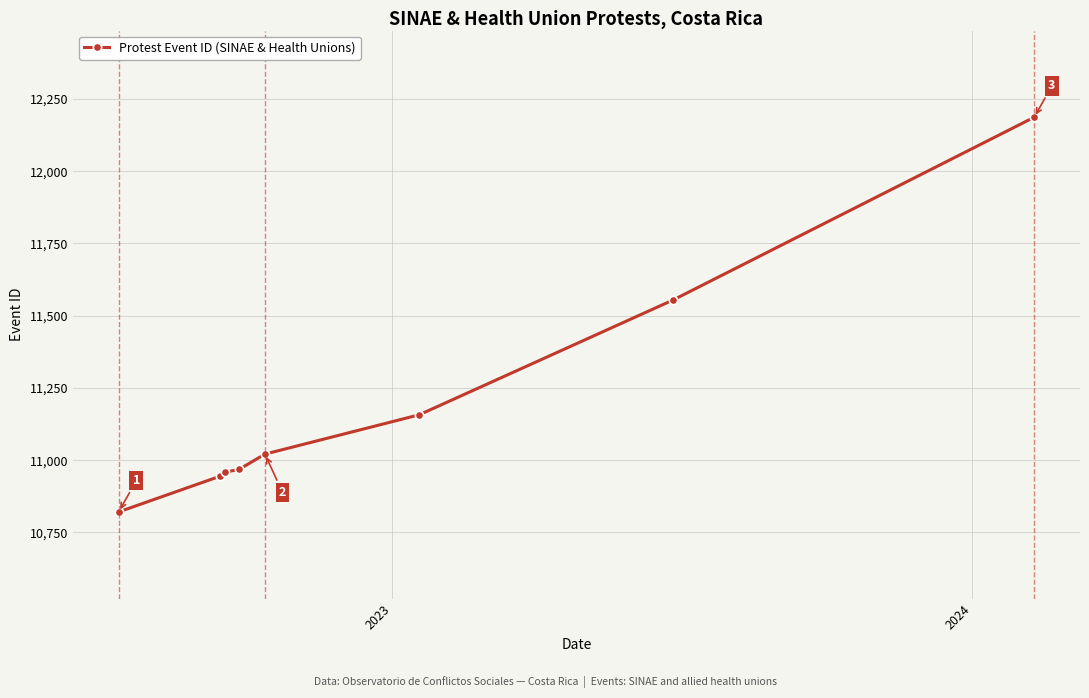

What is the value of the 1st point from the left?

10821